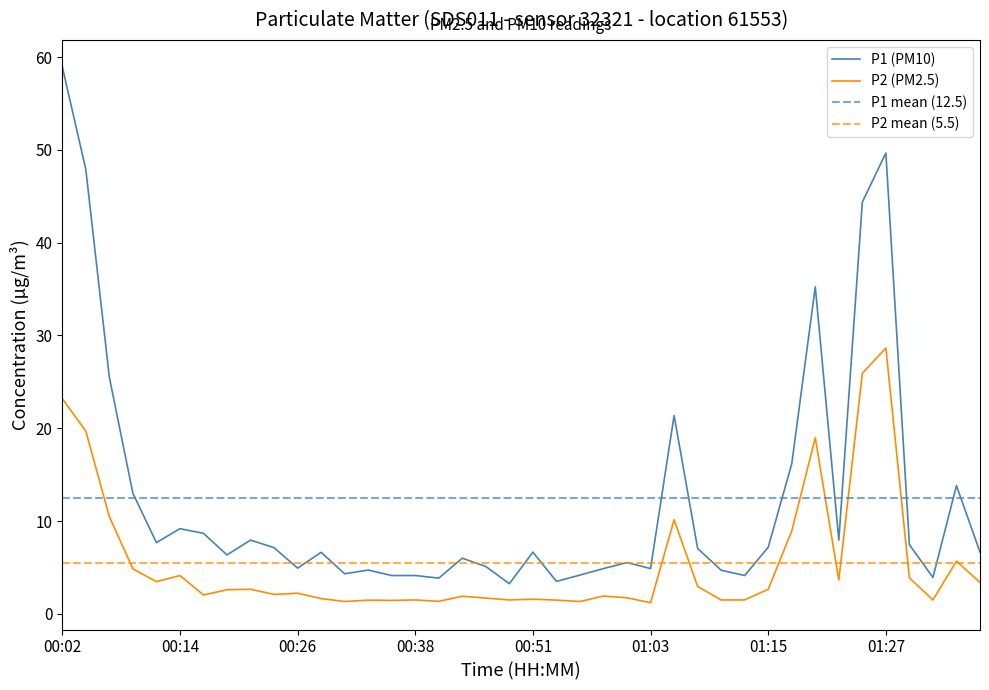

Which has a higher value, 00:36 or 01:10?

01:10